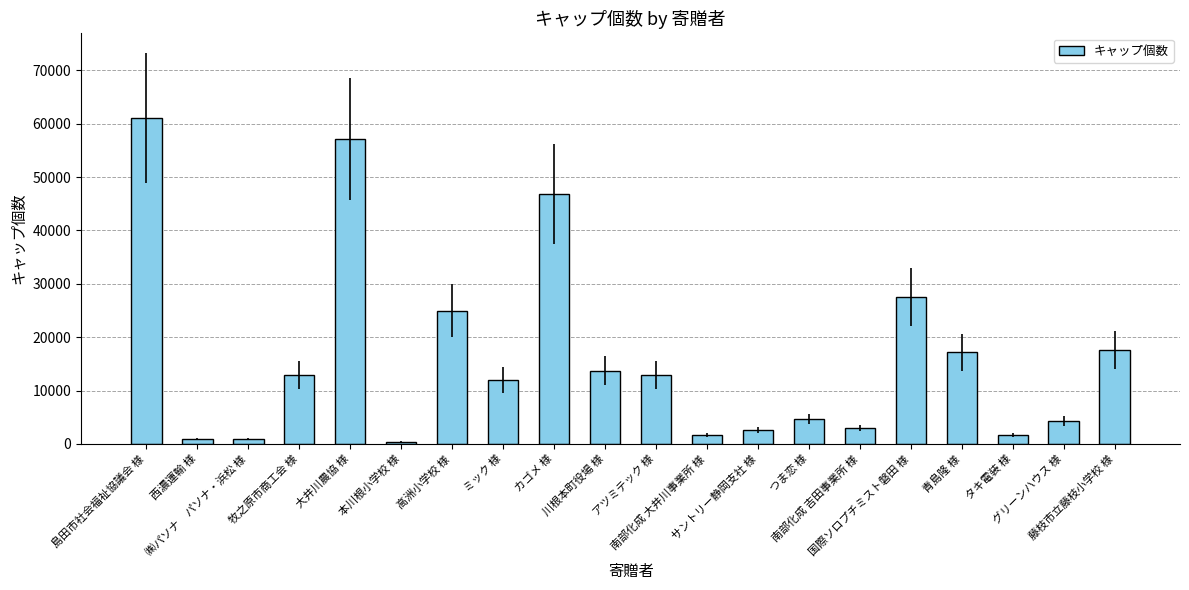

What is the difference between the maximum and minimum values?

60630